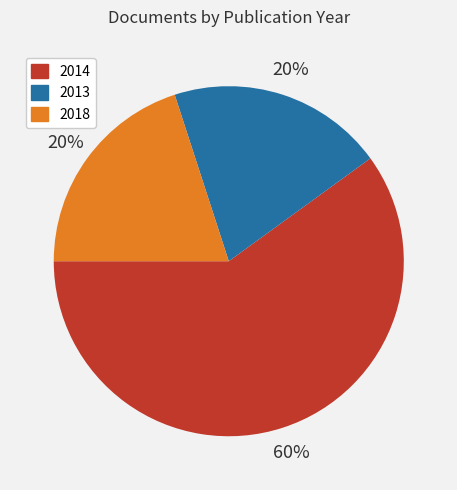

Is there a majority slice in this chart?

Yes